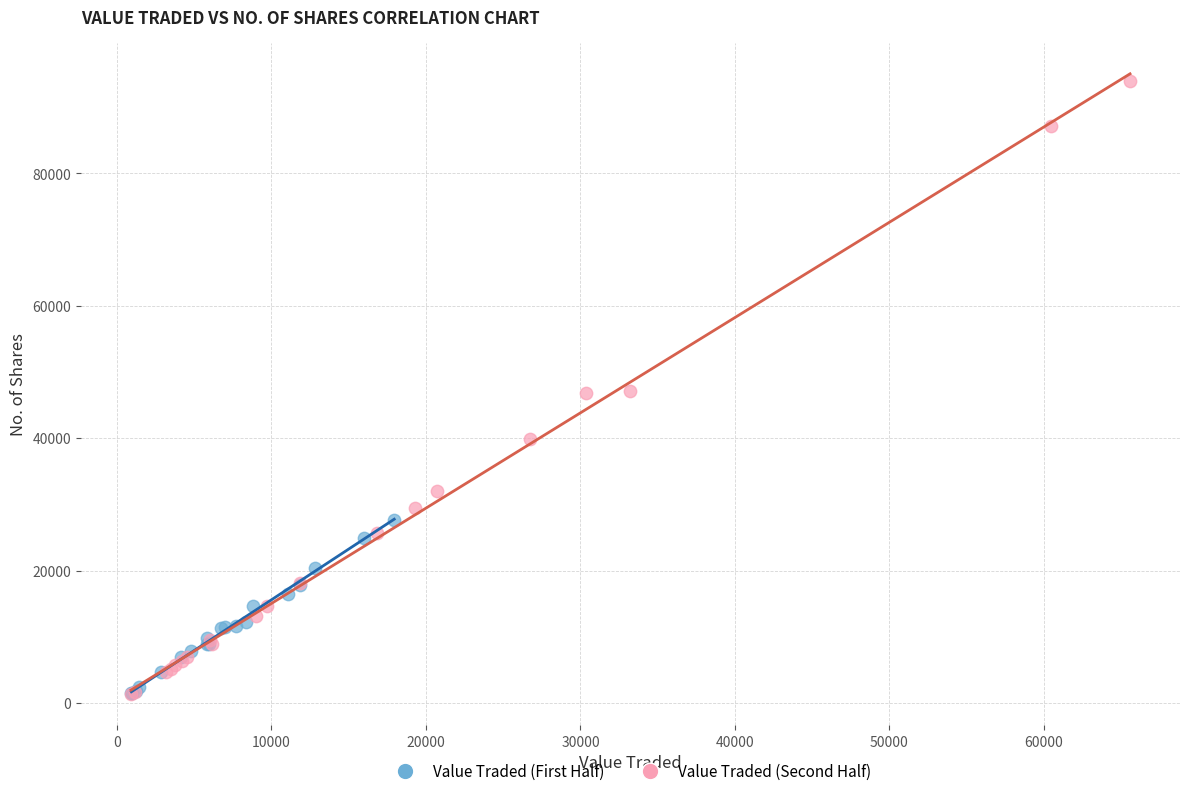

Which series reaches the maximum Y coordinate?

Value Traded (Second Half)